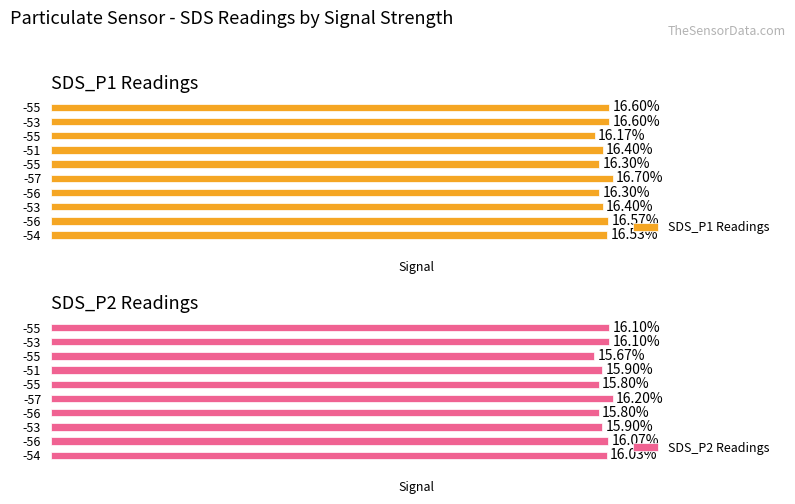

Is the value of SDS_P2 Readings at -53 greater than the value of SDS_P1 Readings at -56?

No